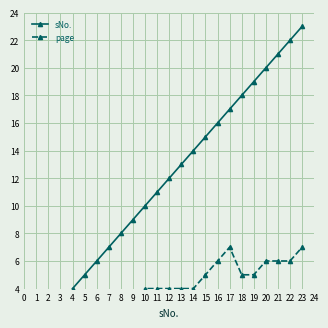

What are all the series names shown in the legend?

sNo., page